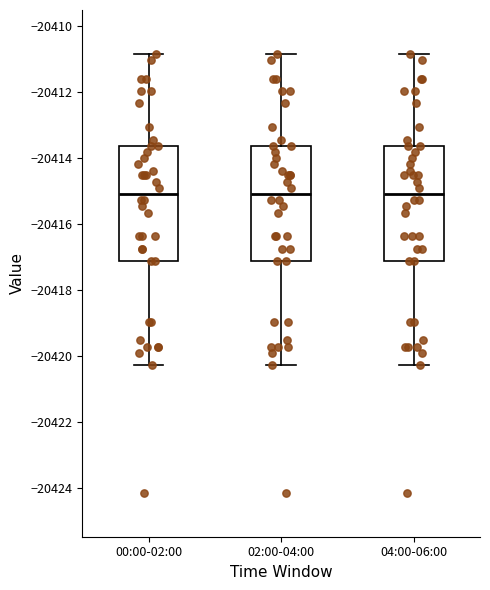

Reading left to right, transcribe this box plot: for each box, give where its median line is, the range the box spans, and where its two whiskers end, as read against the y-axis. The values are not printed on the chart, so give them approximately, as read against the axis.

00:00-02:00: median -20415.0, box -20417.2 to -20413.6, whiskers -20420.2 to -20410.8
02:00-04:00: median -20415.0, box -20417.2 to -20413.6, whiskers -20420.2 to -20410.8
04:00-06:00: median -20415.0, box -20417.2 to -20413.6, whiskers -20420.2 to -20410.8